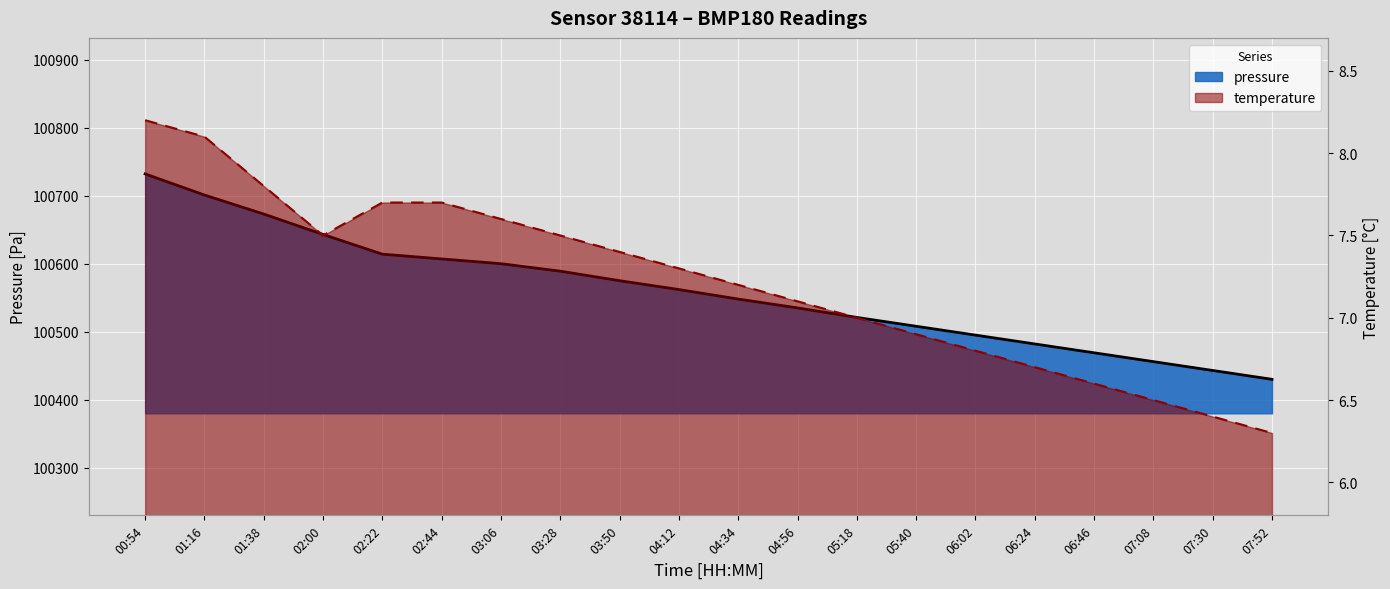

Which label corresponds to the largest value in the chart?

00:54